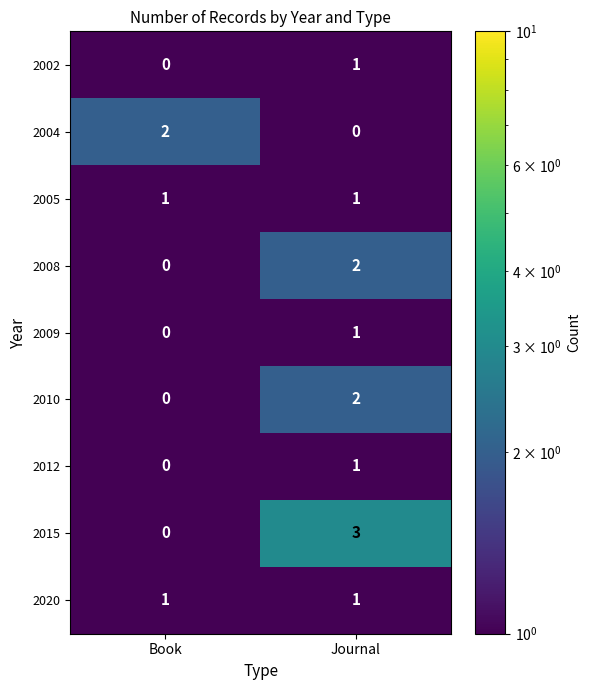

Which series has the largest range (max minus min)?

2015